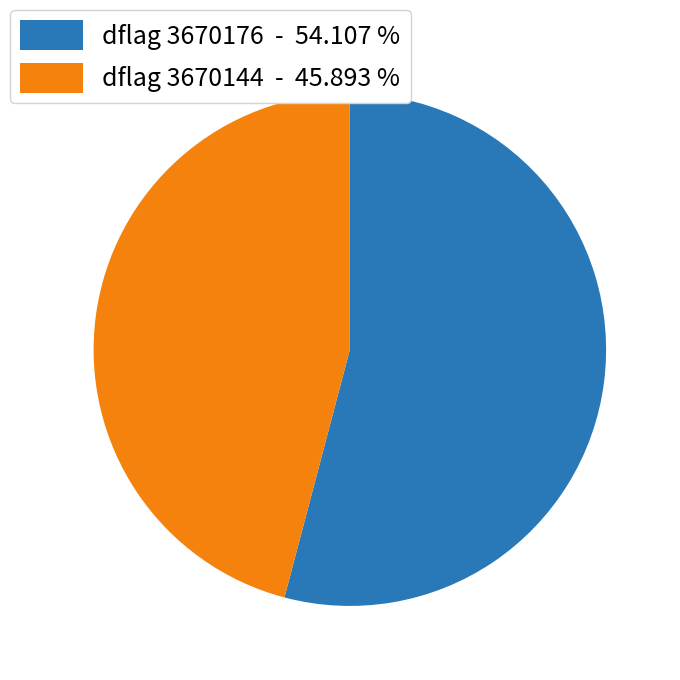

Which slice represents more than half of the pie?

dflag 3670176 - 54.107 %